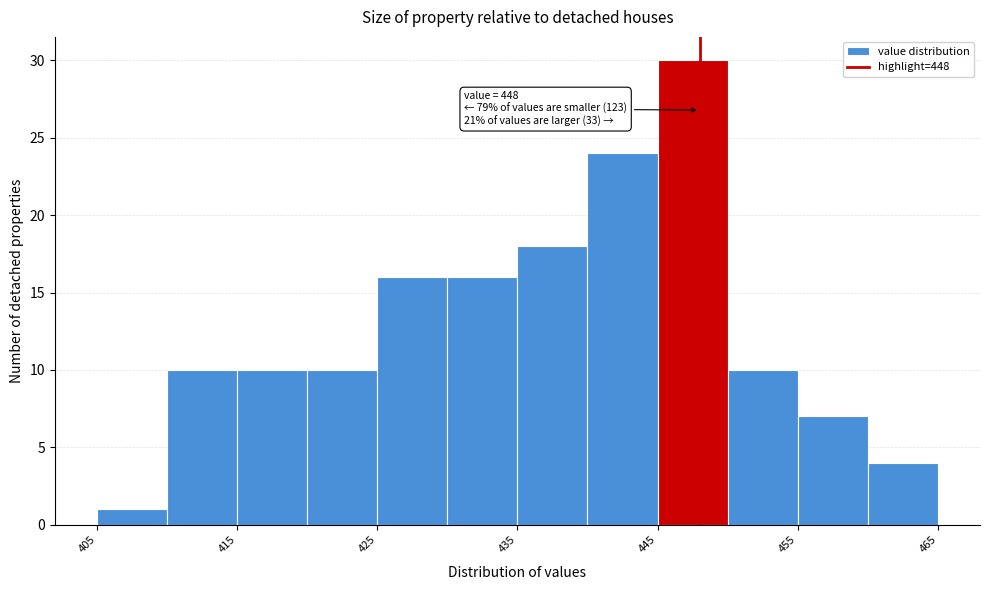

Which range on the x-axis has the tallest bar?

445 to 450